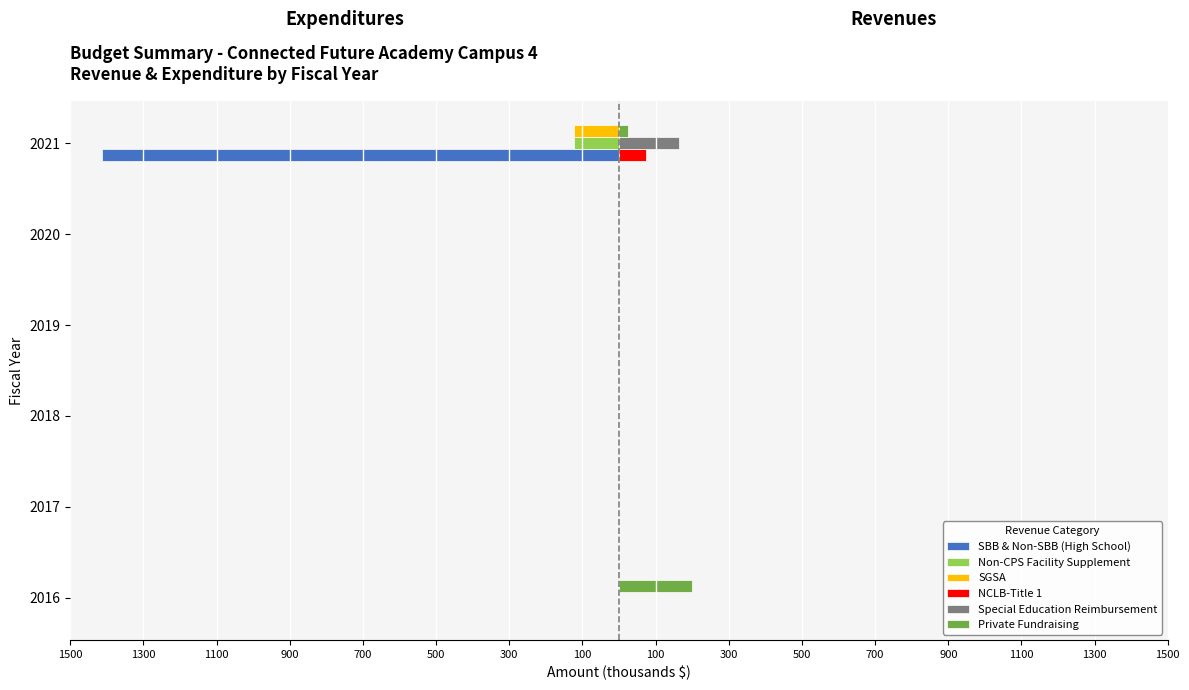

What is the difference between the second highest and minimum values in the Non-CPS Facility Supplement series?

123.8